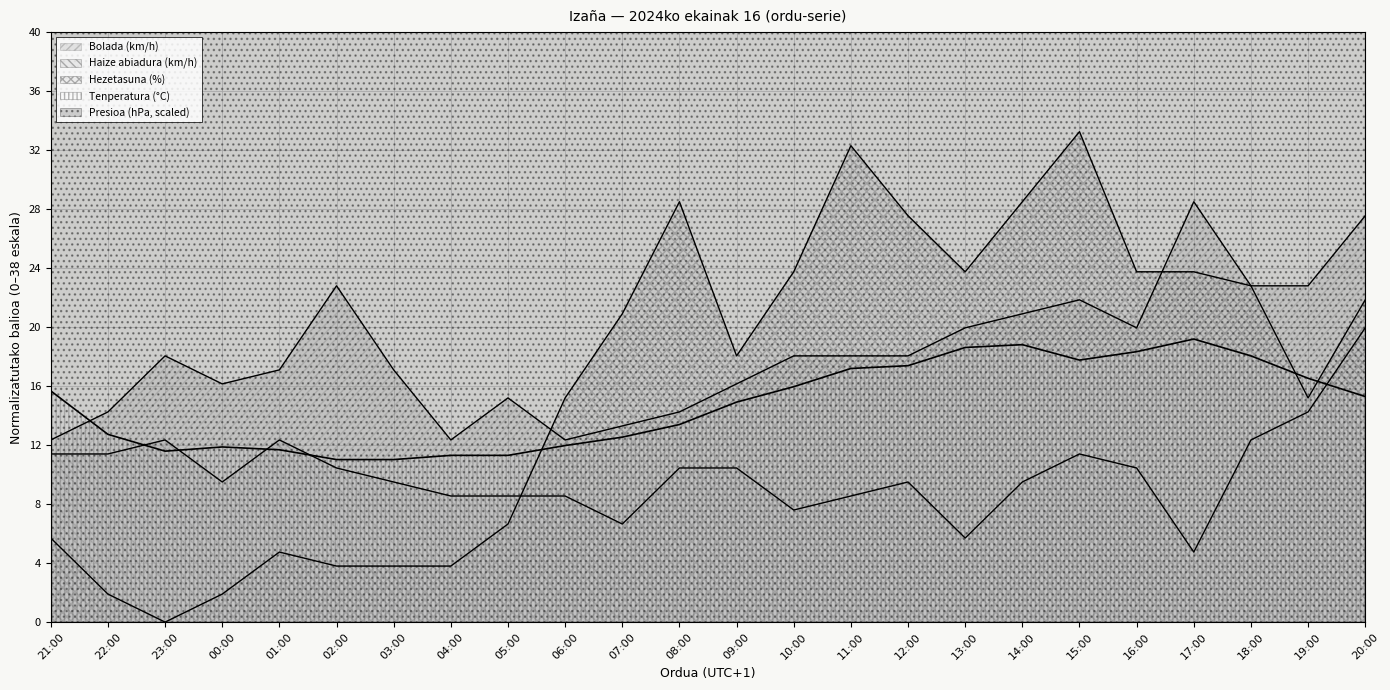

At which category does the chart reach its minimum across all series?

23:00